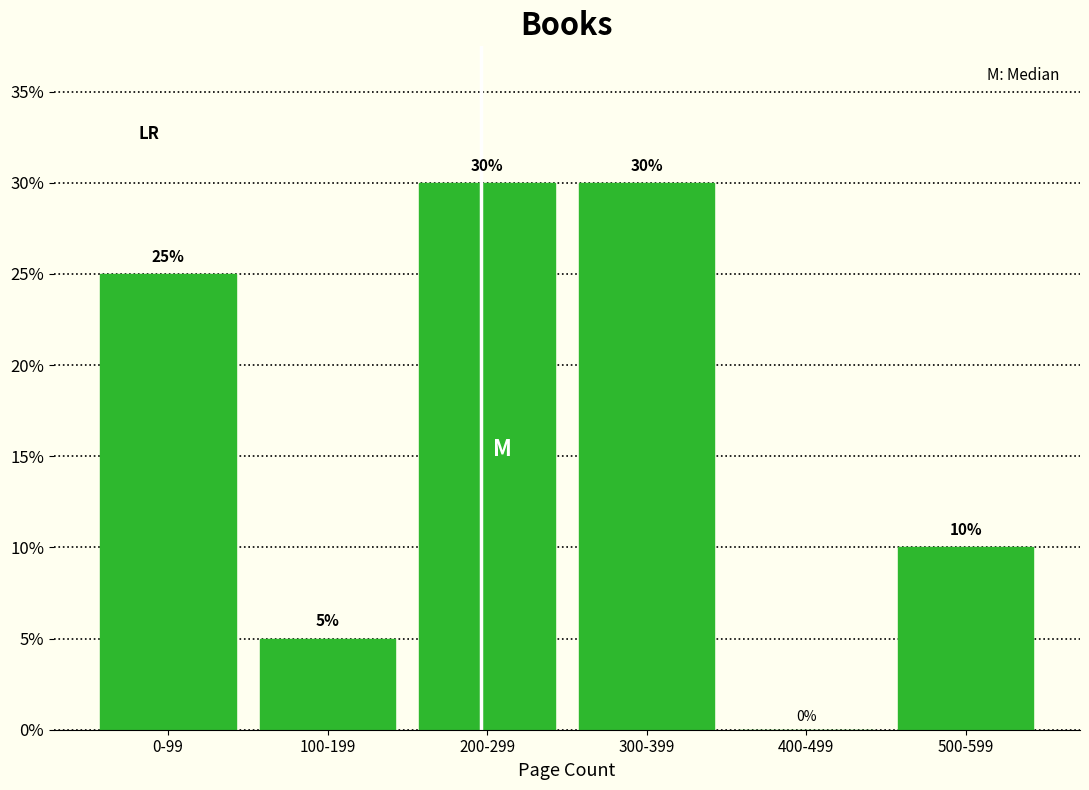

Reading right to left, list all the values displayed in this chart.

500-599=10	400-499=0	300-399=30	200-299=30	100-199=5	0-99=25